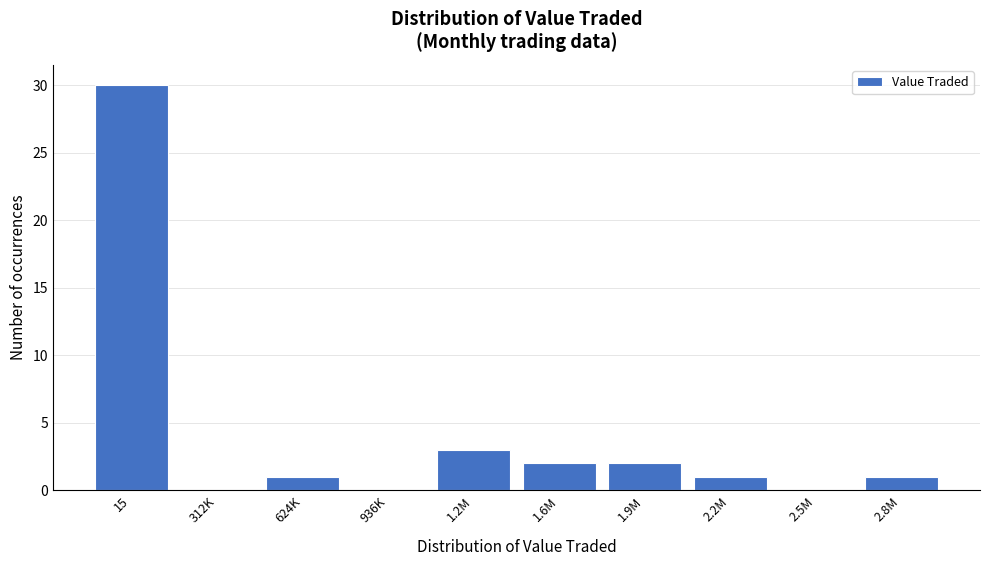

Reading left to right, extract all data points from this chart.

15=30	312K=0	624K=1	936K=0	1.2M=3	1.6M=2	1.9M=2	2.2M=1	2.5M=0	2.8M=1